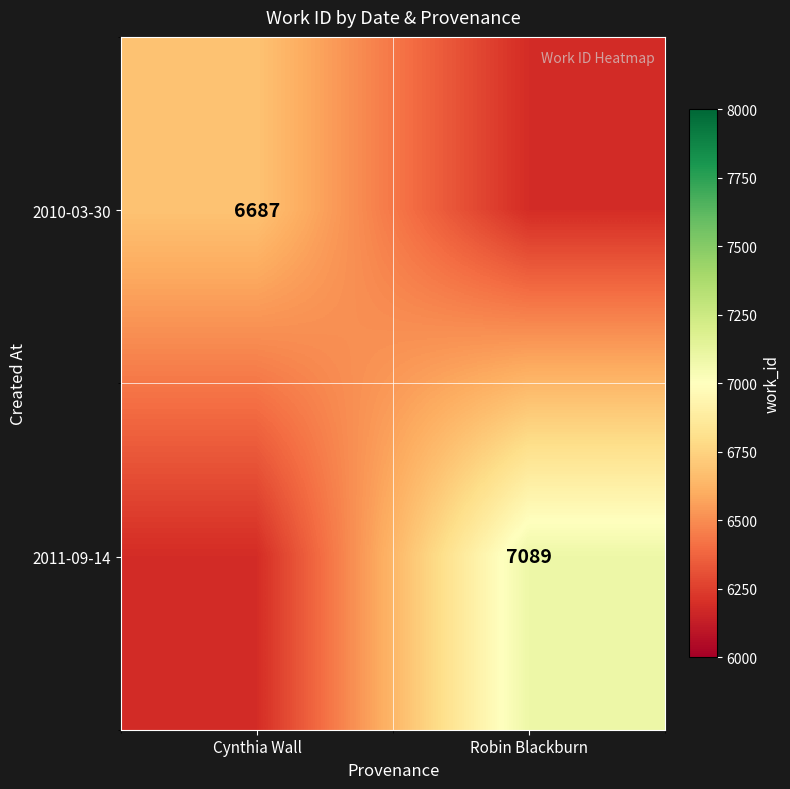

The value of 2010-03-30 at Cynthia Wall is 6687. True or false?

True